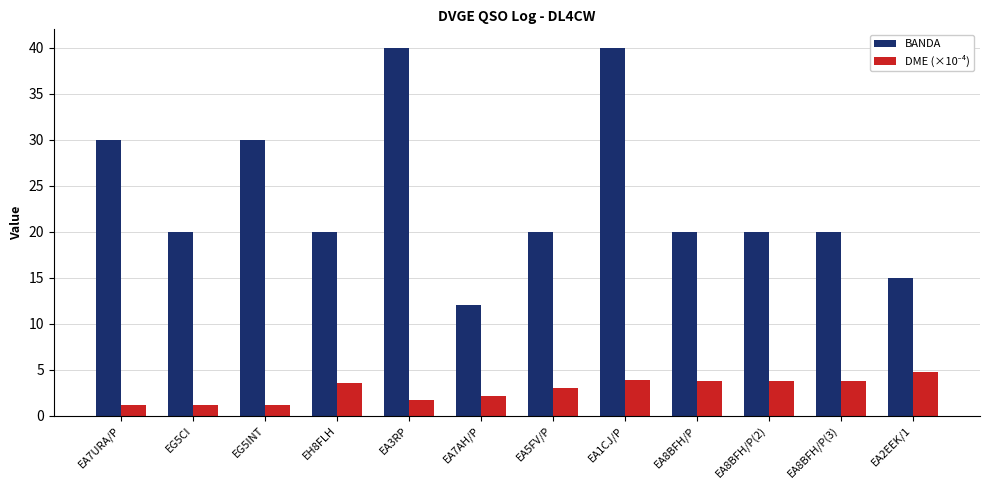

Between EG5INT and EA5FV/P, which series saw the biggest shift?

BANDA